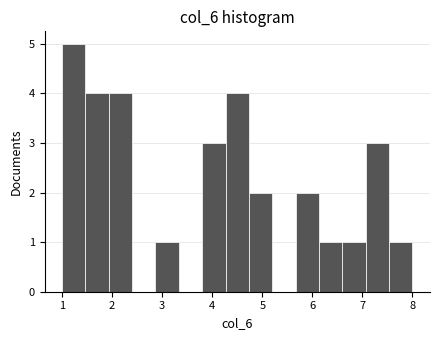

Over which range of the x-axis is the bar tallest?

1.0 to 1.5